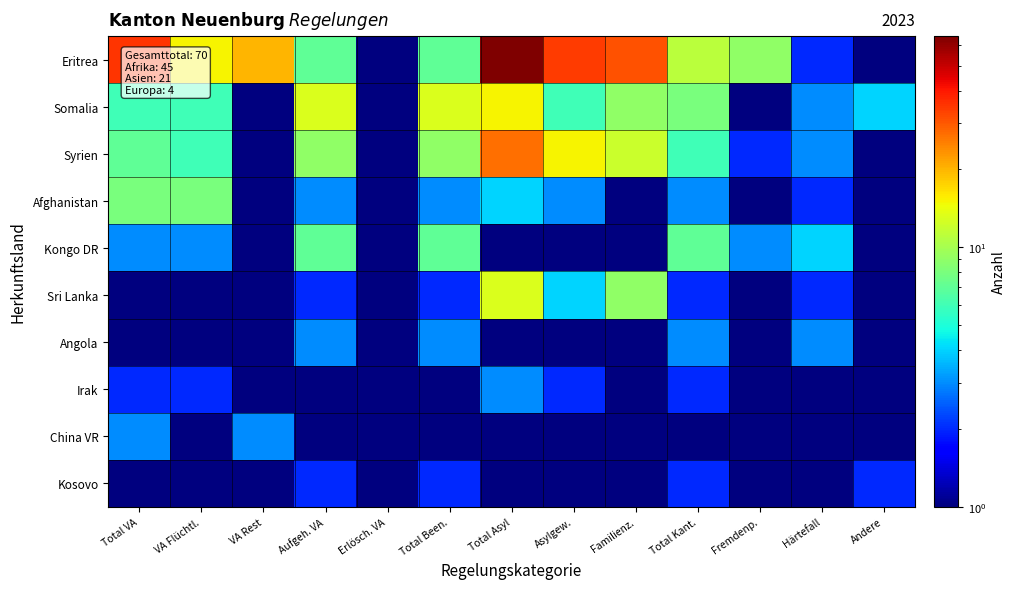

List the series in order of their peak value, lowest first.

Kosovo, Angola, Irak, China VR, Kongo DR, Afghanistan, Sri Lanka, Somalia, Syrien, Eritrea